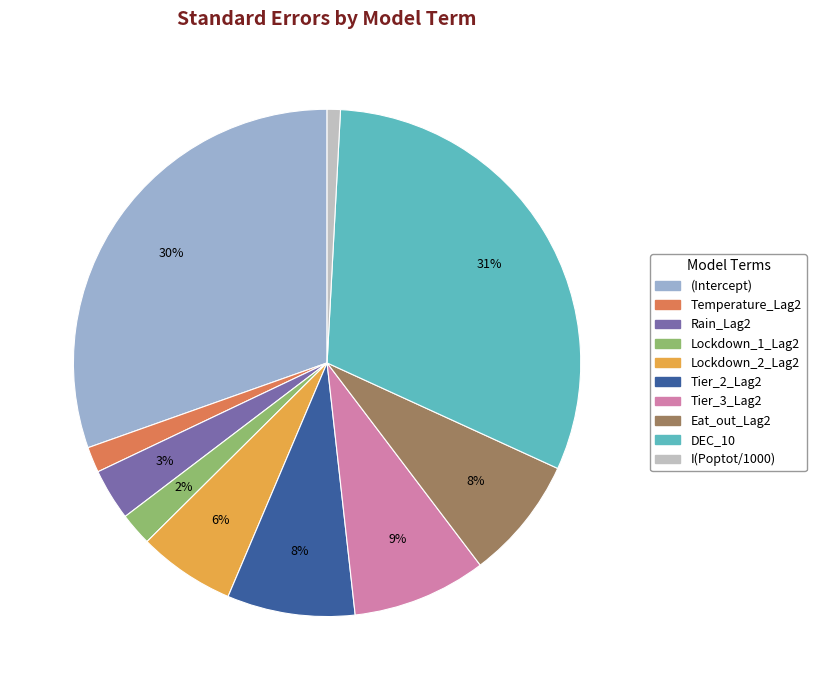

To the nearest percent, what portion does Tier_2_Lag2 represent?

8%